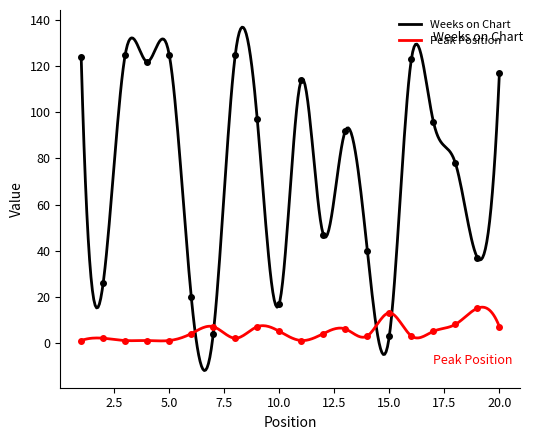

How many data points does each series have?

20